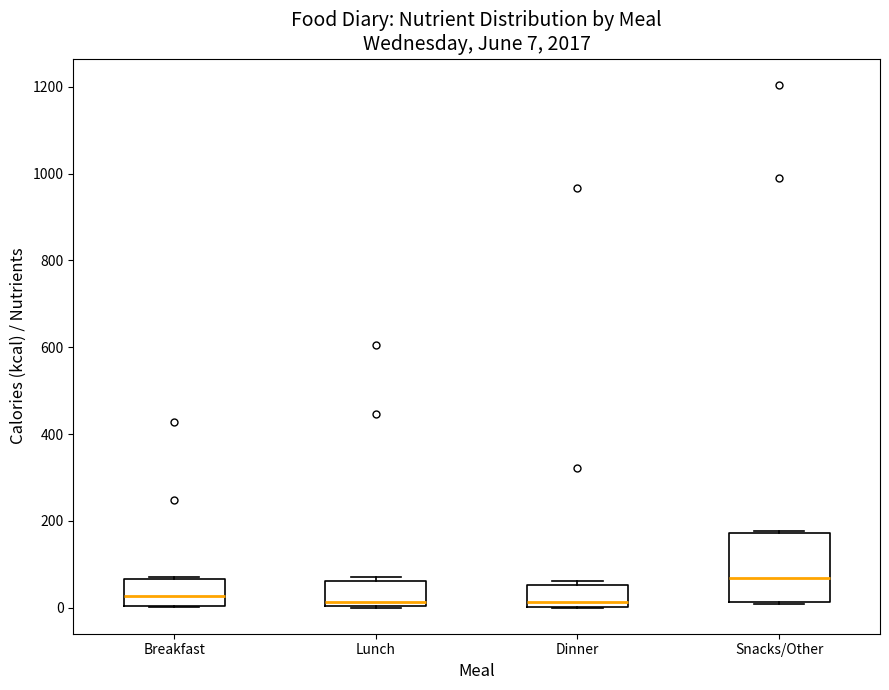

Which box's median line is the highest?

Snacks/Other